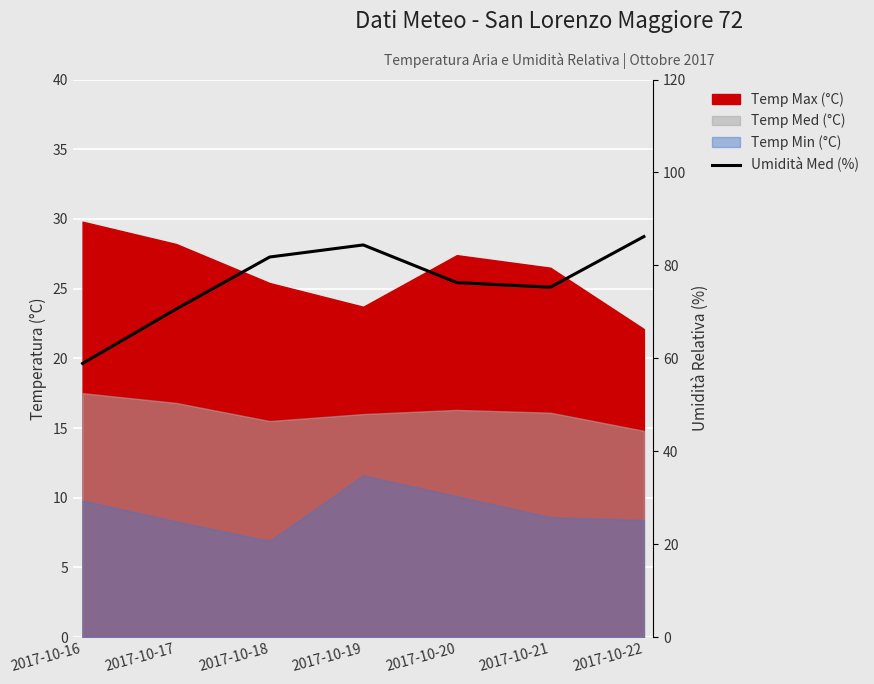

At which category does the data reach its first local valley?

2017-10-21